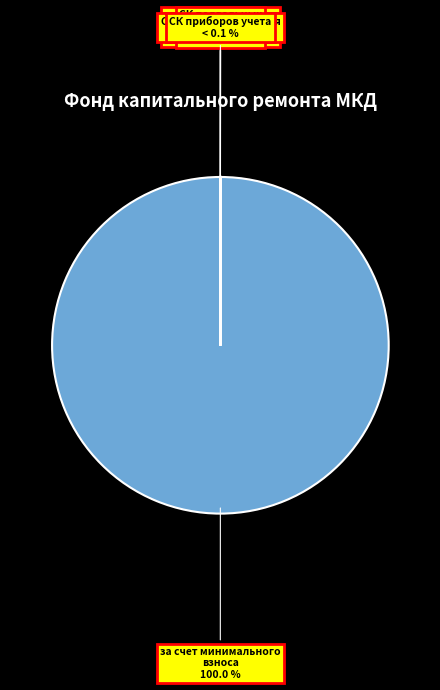

To the nearest percent, what is the difference between the largest and smallest slice percentages?

100%